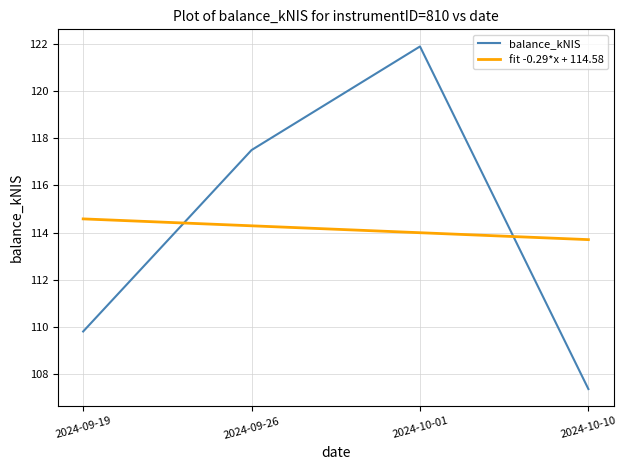

Where does the fit -0.29*x + 114.58 series first go above 114?

2024-09-19